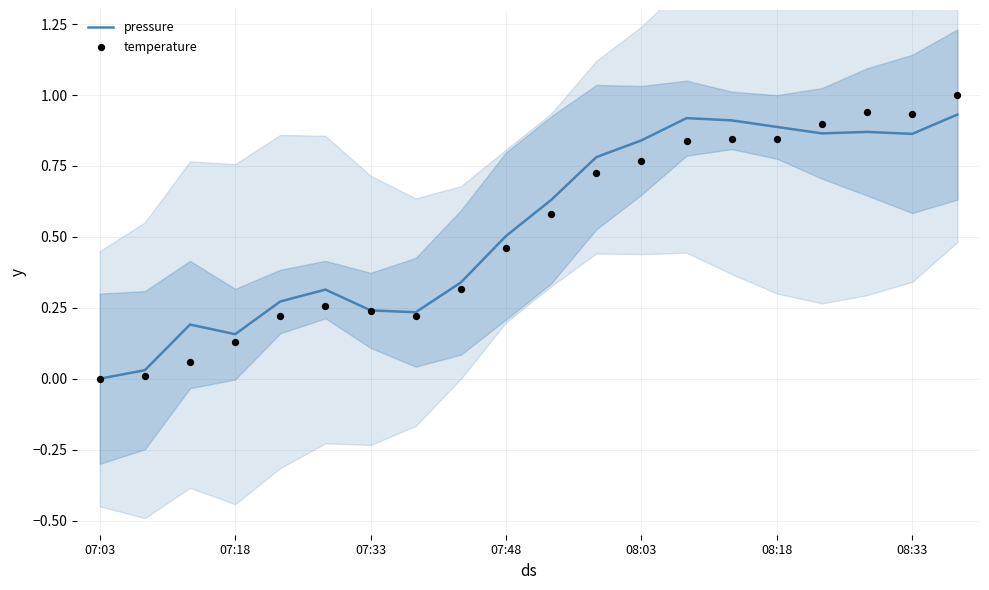

What are all the series names shown in the legend?

pressure, temperature